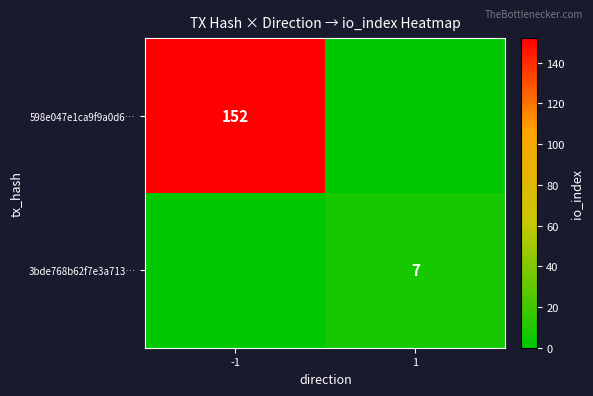

The value of 3bde768b62f7e3a713… at 1 is 7. True or false?

True